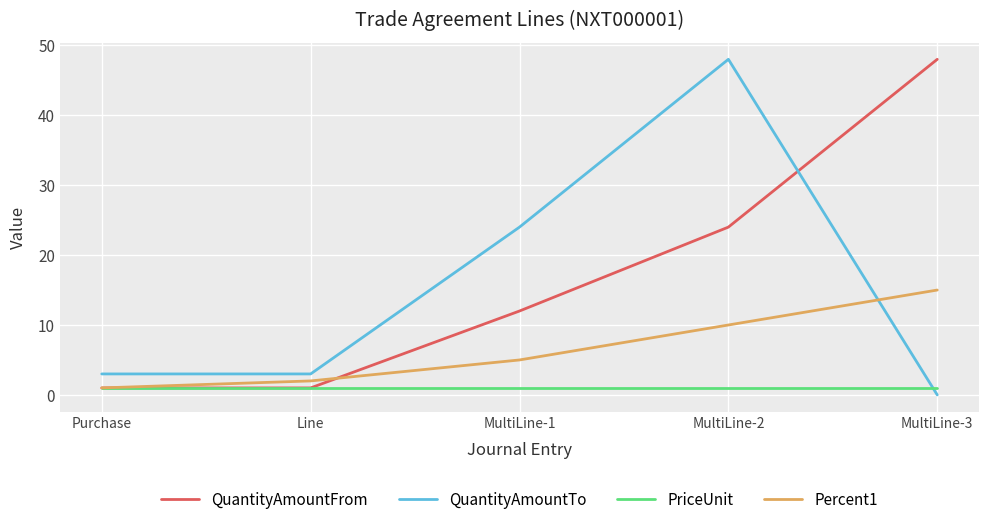

True or false: QuantityAmountTo has a value of 24 at MultiLine-1.

True